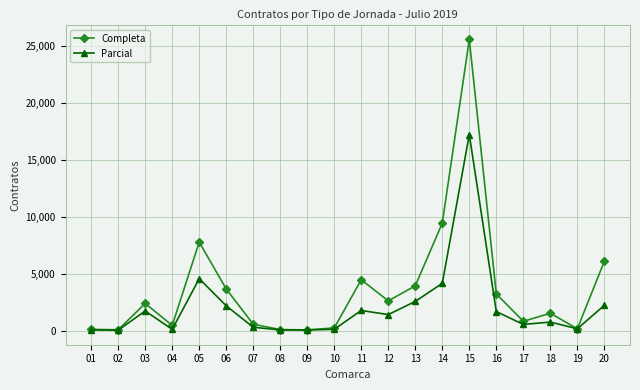

Which series has the largest range (max minus min)?

Completa